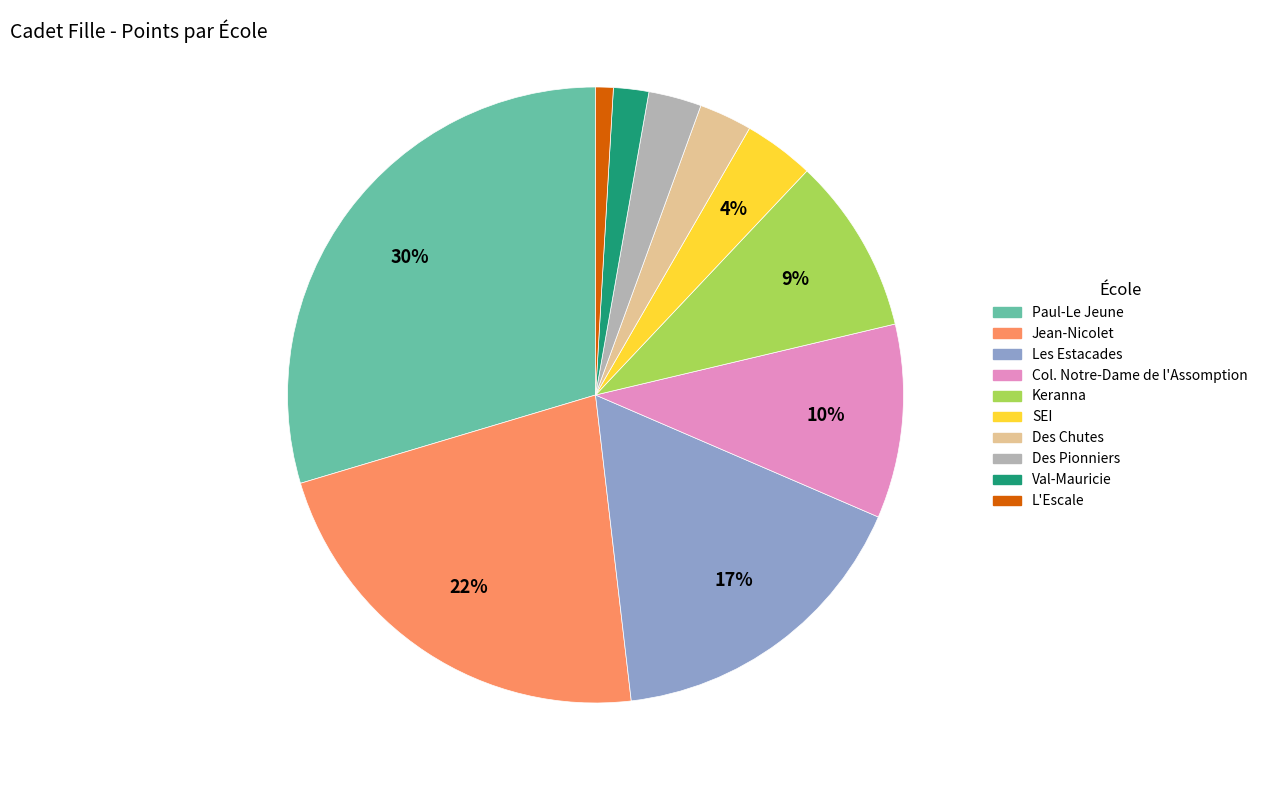

Count the number of slices in the pie.

10